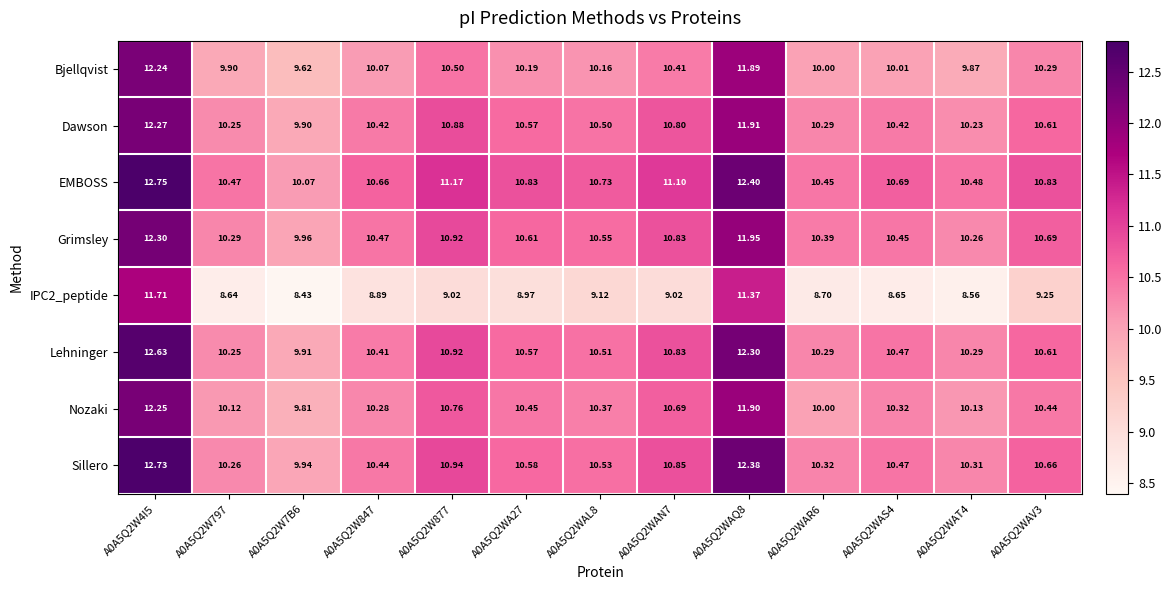

Which series changed the most between A0A5Q2W7B6 and A0A5Q2WA27?

EMBOSS